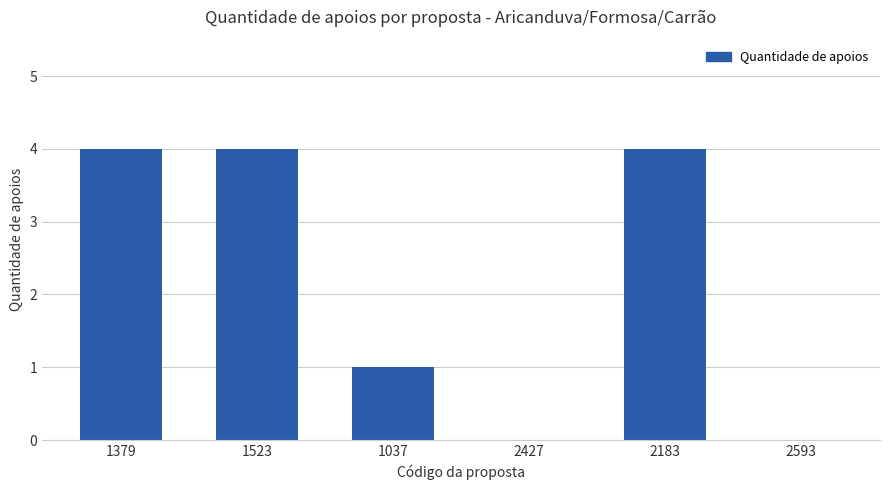

The chart shows a value of 3 at 2427. True or false?

False